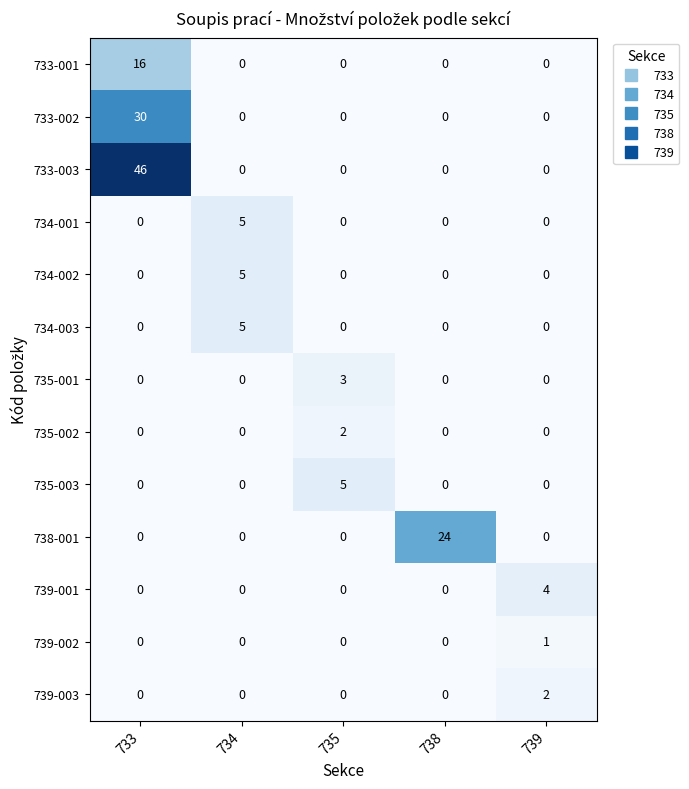

At which category is the sum across all series the highest?

733